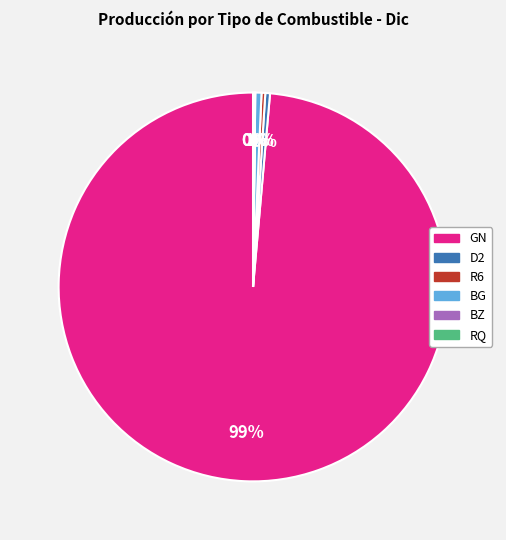

To the nearest percent, what is the difference between the largest and smallest slice percentages?

99%